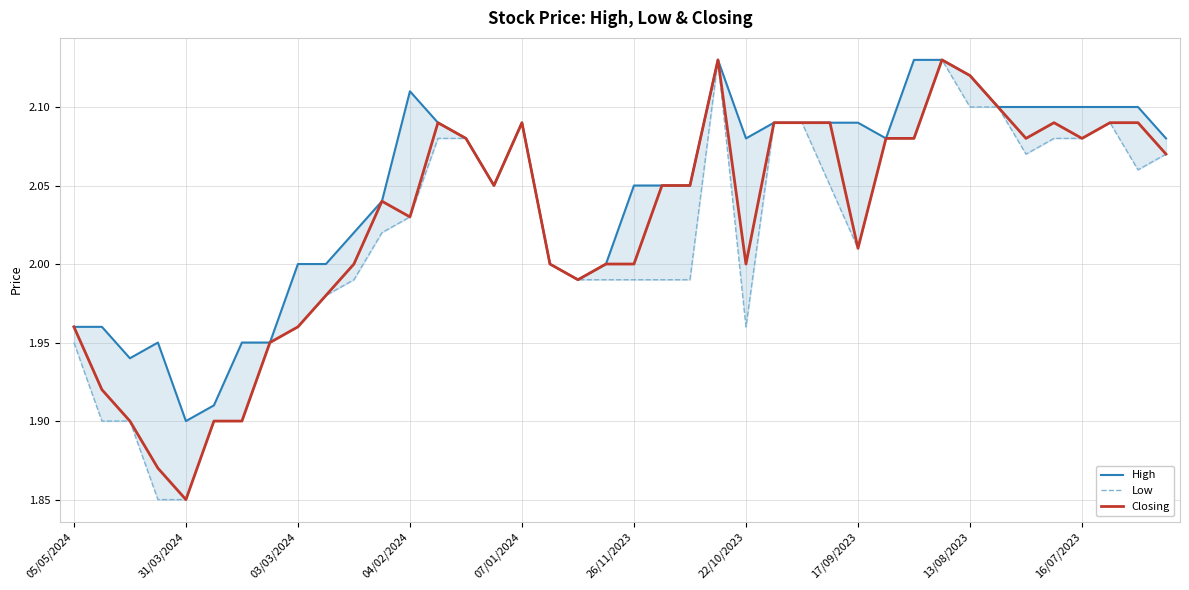

What is the value of the Low point at the 36th from the left?

2.1